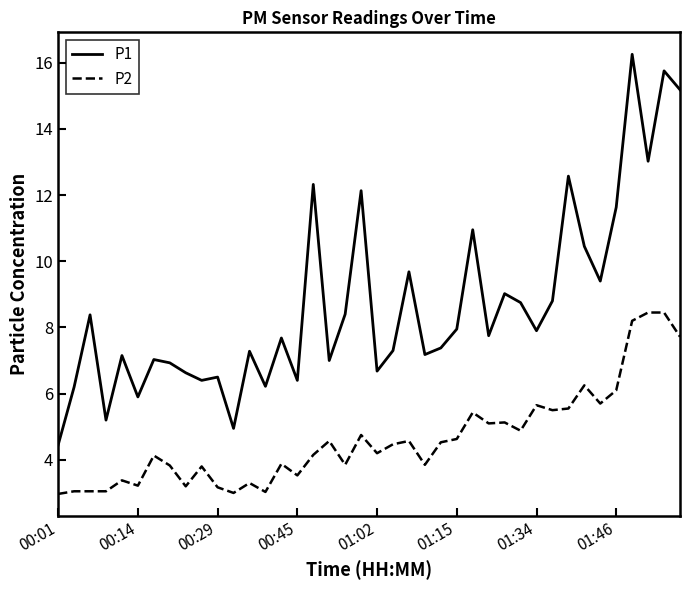

Which series has the largest range (max minus min)?

P1